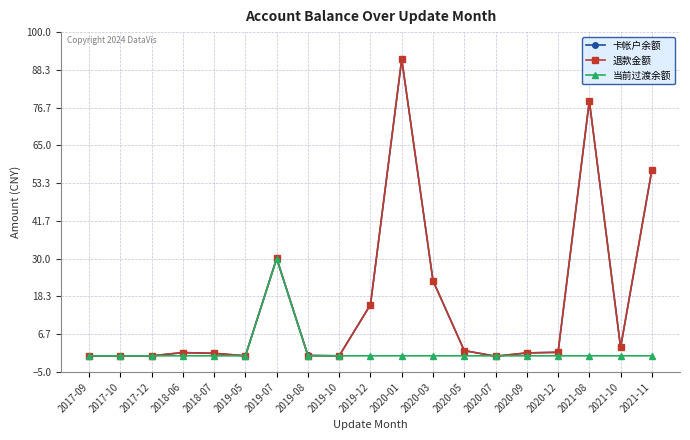

Is it true that 退款金额 equals -0.1 at 2020-07?

True